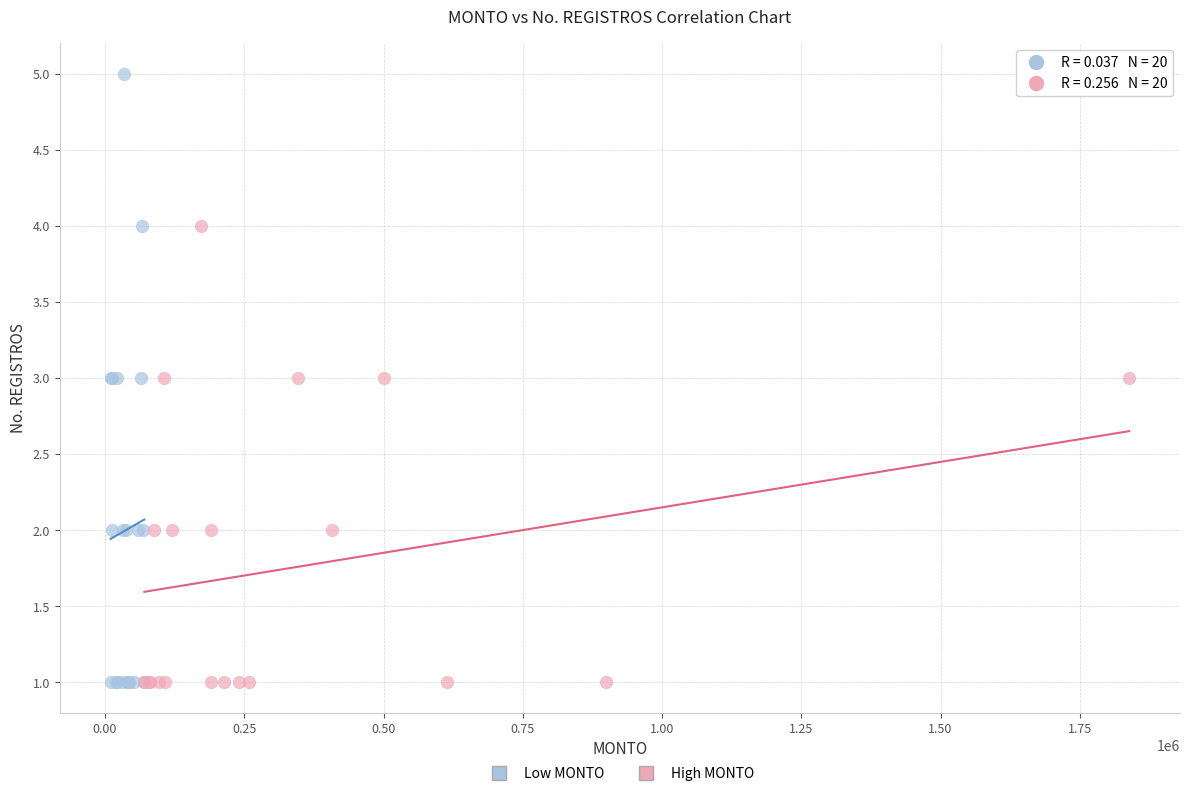

What are all the series names shown in the legend?

Low MONTO, High MONTO